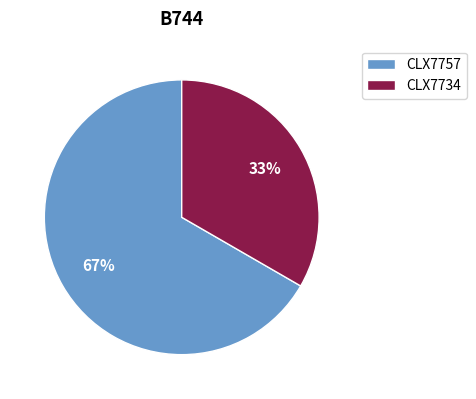

Which slice is the smallest?

CLX7734